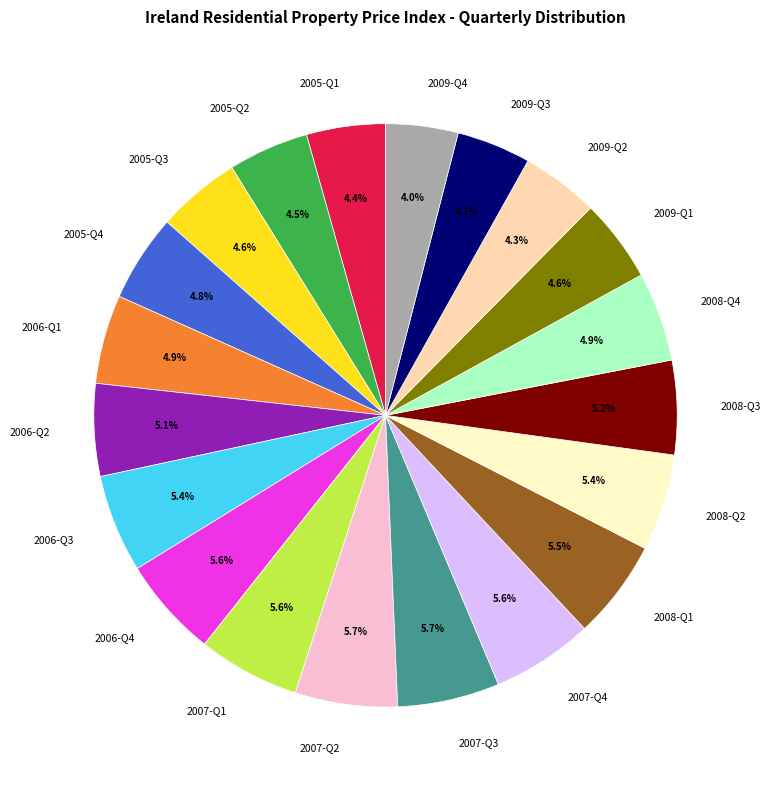

Does 2007-Q3 represent more than half of the total?

No